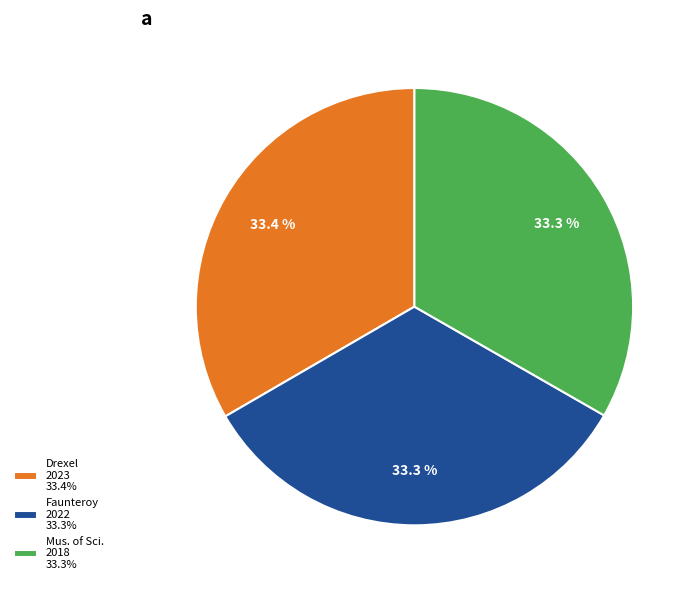

Combined, what portion of the pie is Mus. of Sci. 2018 33.3% and Faunteroy 2022 33.3%?

66.6%